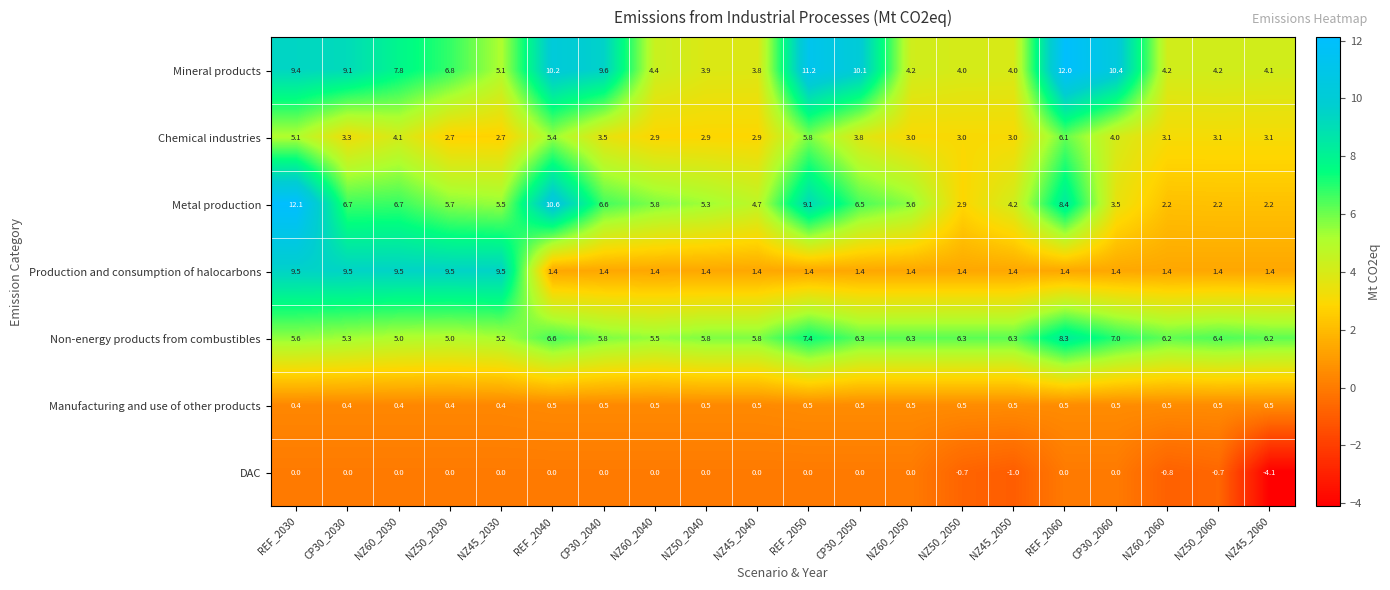

At NZ50_2040, list the series in order from largest to smallest.

Non-energy products from combustibles, Metal production, Mineral products, Chemical industries, Production and consumption of halocarbons, Manufacturing and use of other products, DAC